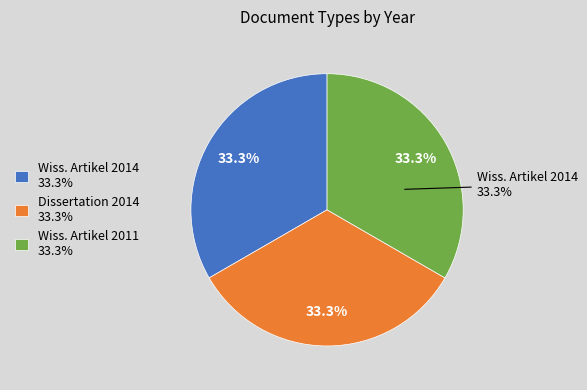

Which has a higher value, Wissenschaftlicher Artikel (2014) or Wissenschaftlicher Artikel (2011)?

Wissenschaftlicher Artikel (2014)